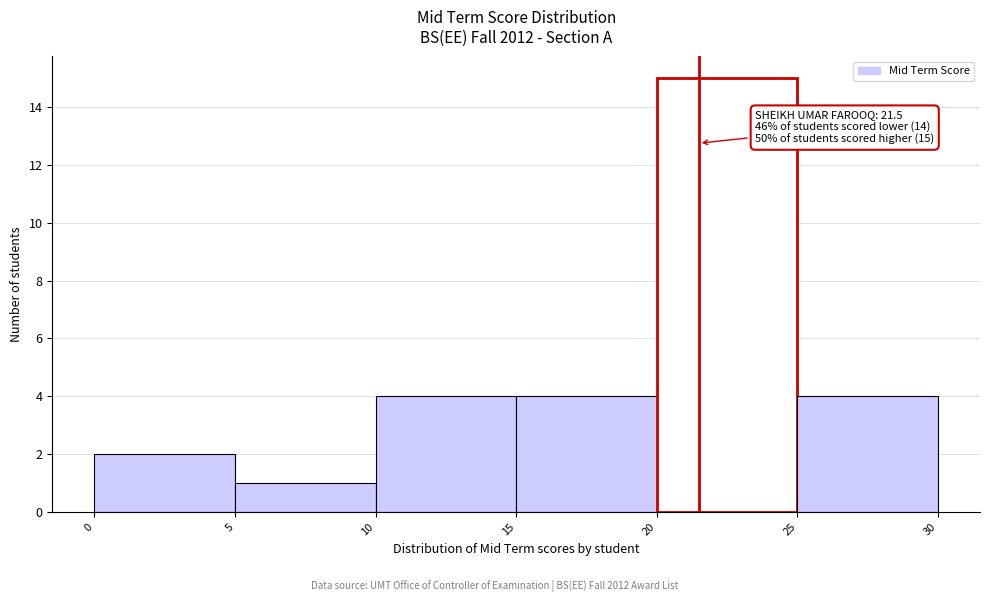

Over which range of the x-axis is the bar tallest?

20 to 25